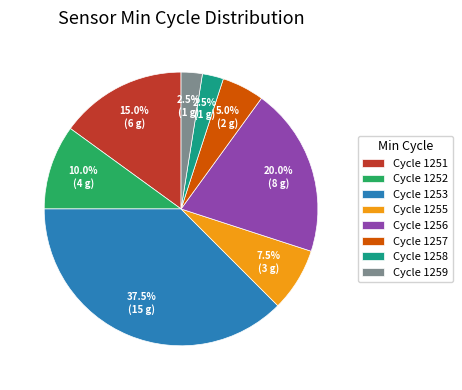

What is the largest slice in the pie chart?

Cycle 1253